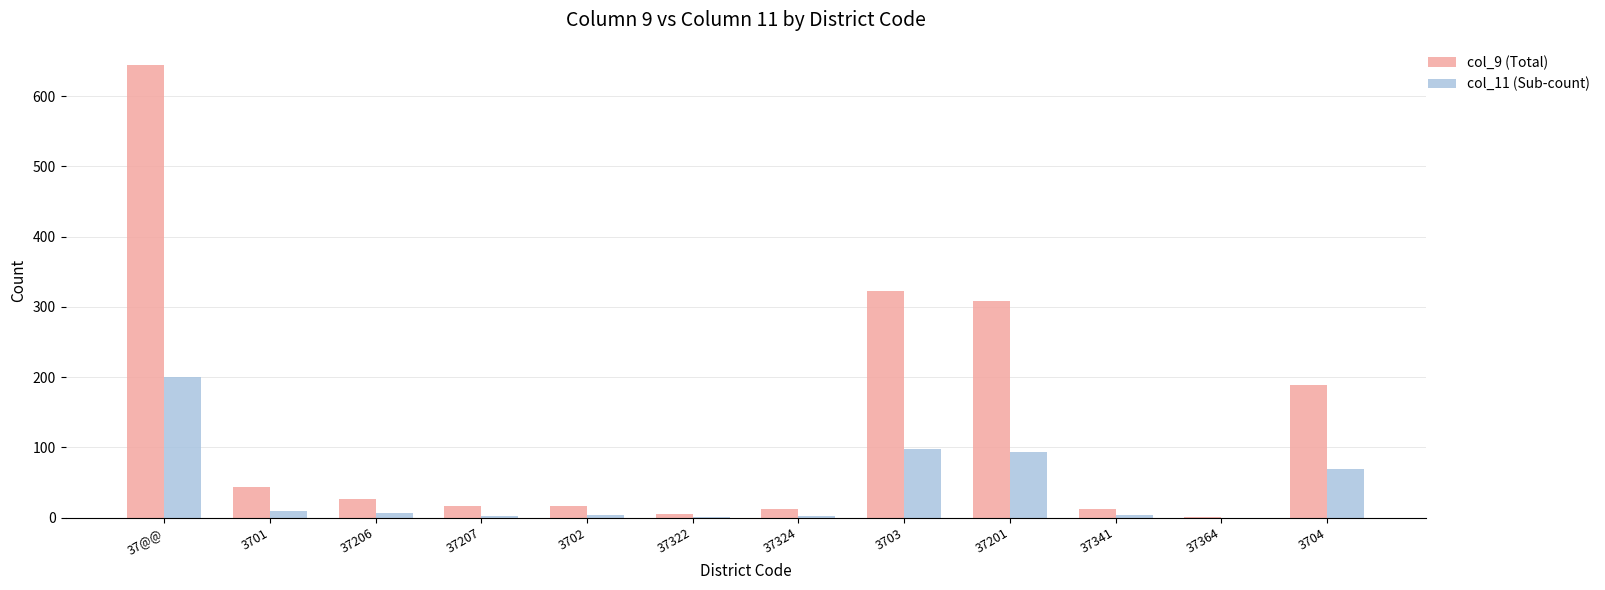

Which category has the highest value in the col_11 (Sub-count) series?

37@@